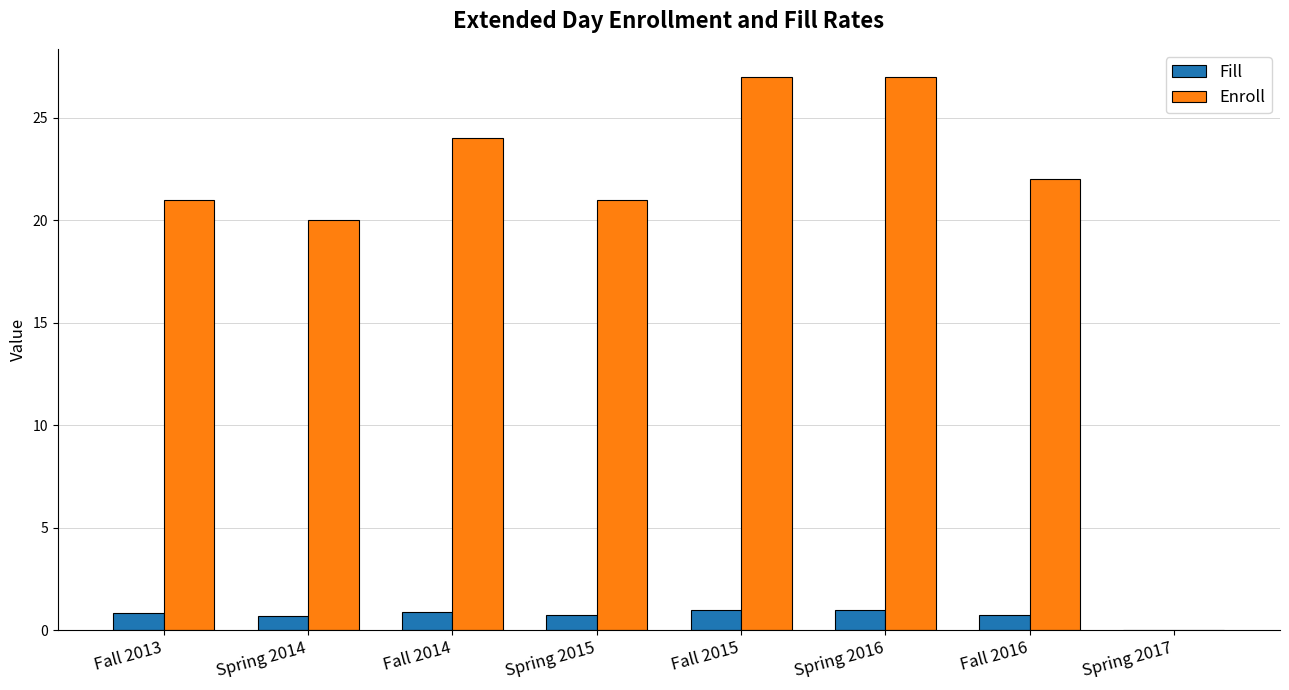

Is the value of Fill at Fall 2016 greater than the value of Enroll at Fall 2014?

No